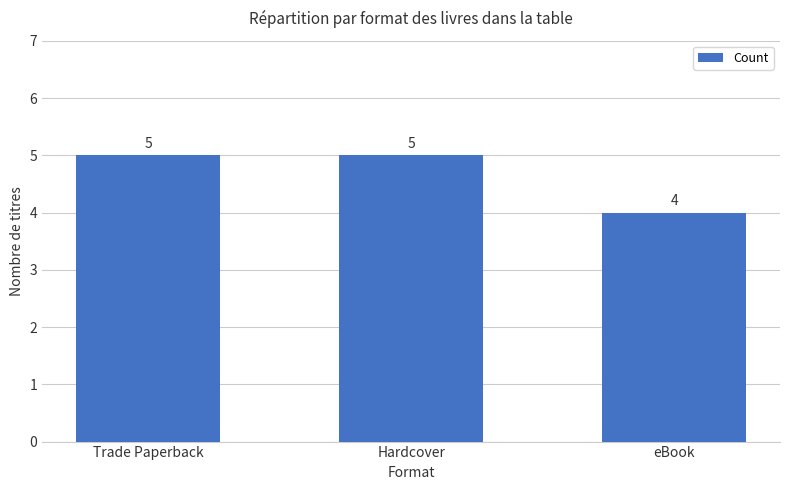

Which has a higher value, eBook or Trade Paperback?

Trade Paperback